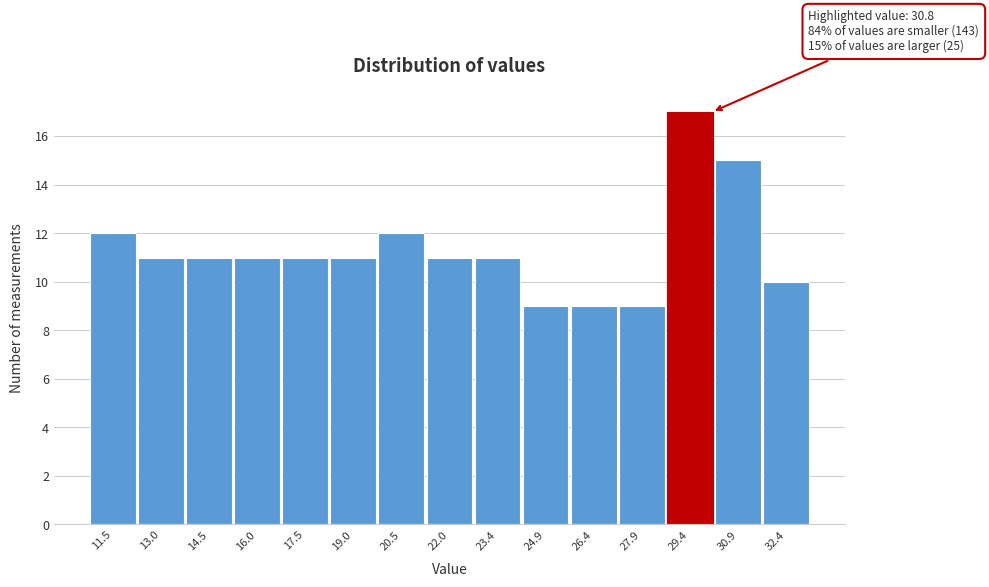

Reading right to left, transcribe all the data shown in this chart.

10	15	17	9	9	9	11	11	12	11	11	11	11	11	12